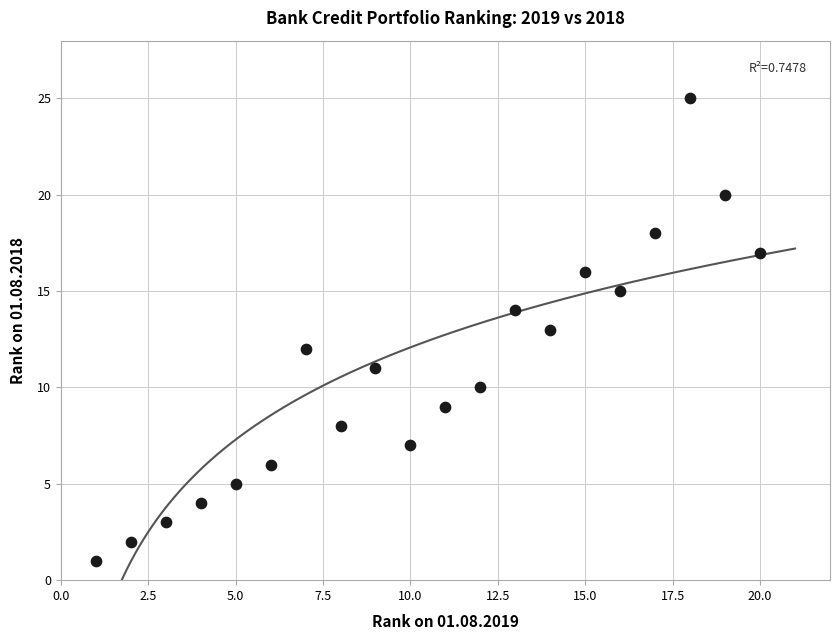

What is the range of X values (max minus min)?

19